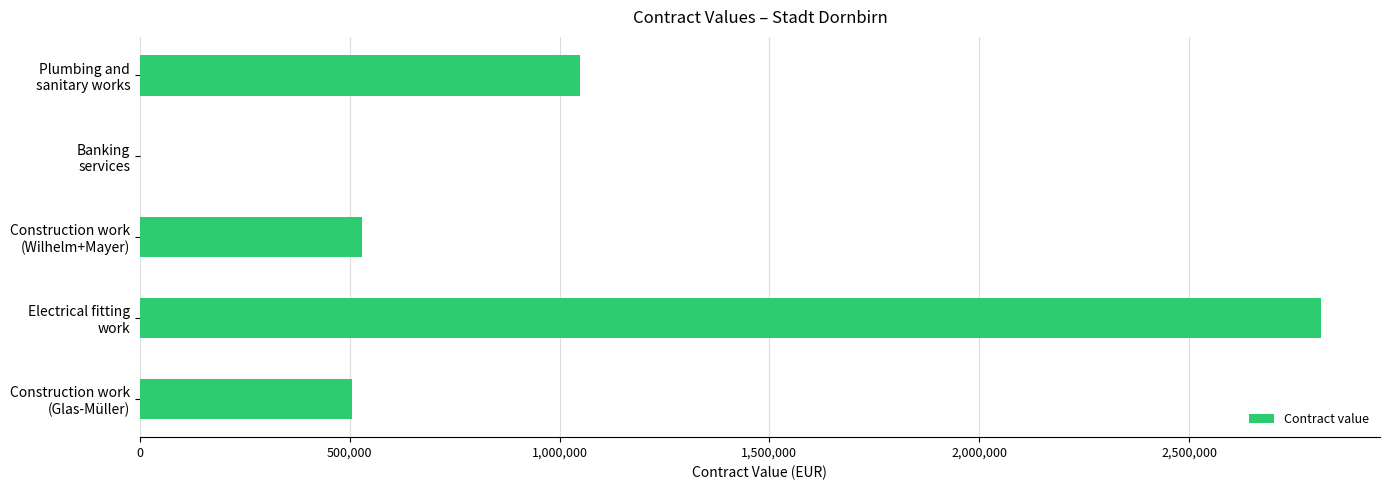

Are the bars horizontal?

Yes